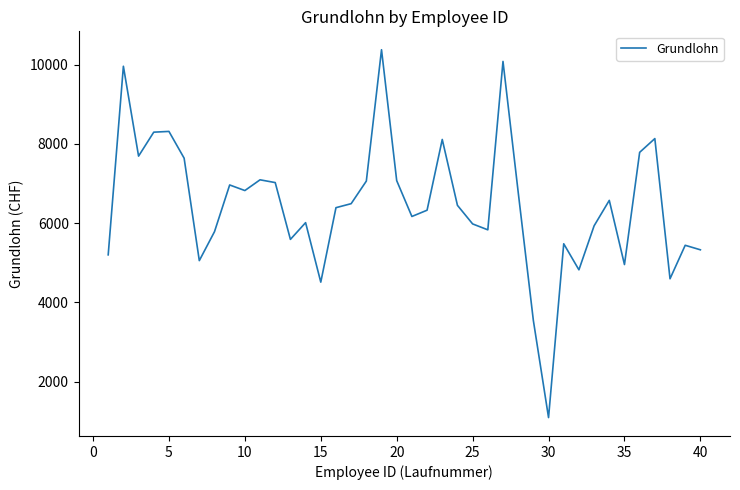

What is the smallest value displayed?

1095